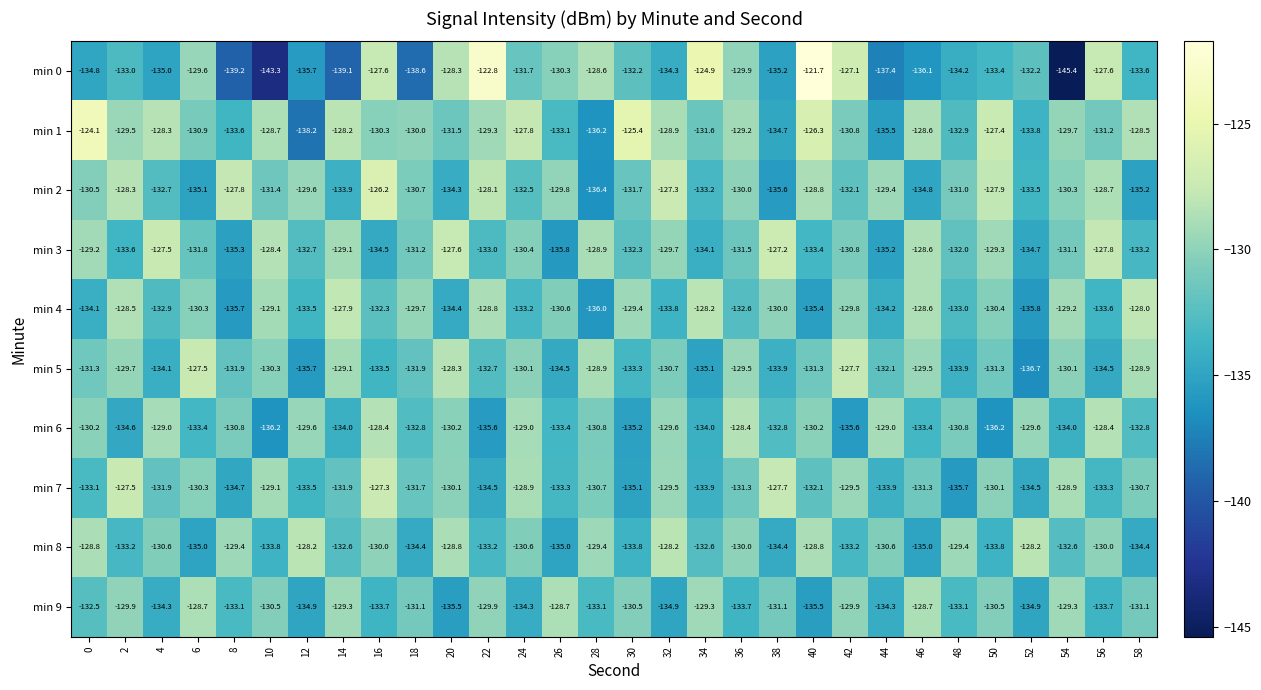

Rank the series at 4 from highest to lowest value.

min 3, min 1, min 6, min 8, min 7, min 2, min 4, min 5, min 9, min 0